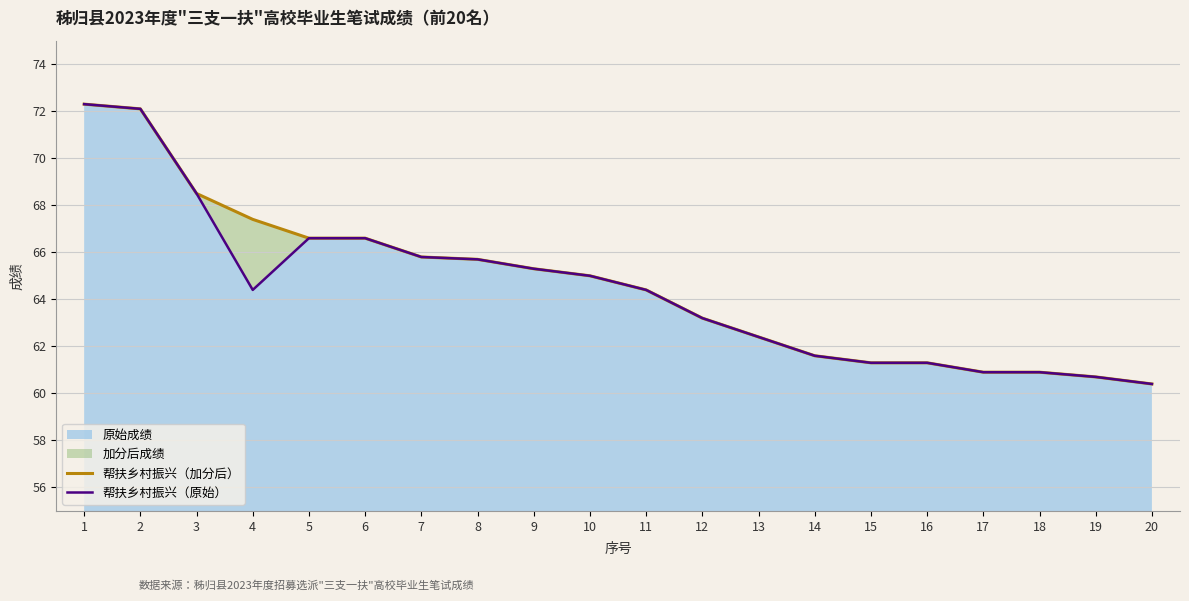

True or false: 帮扶乡村振兴（加分后） has more than 2 interior local peaks.

False